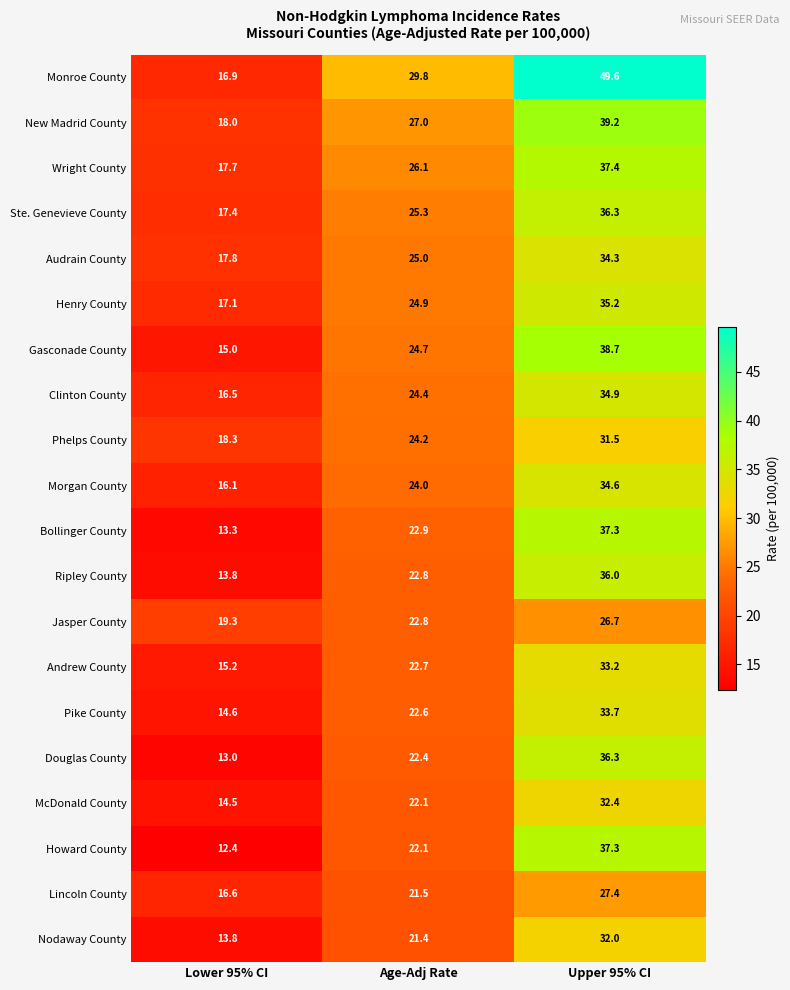

The McDonald County series shows 14.5 at Lower 95% CI. True or false?

True